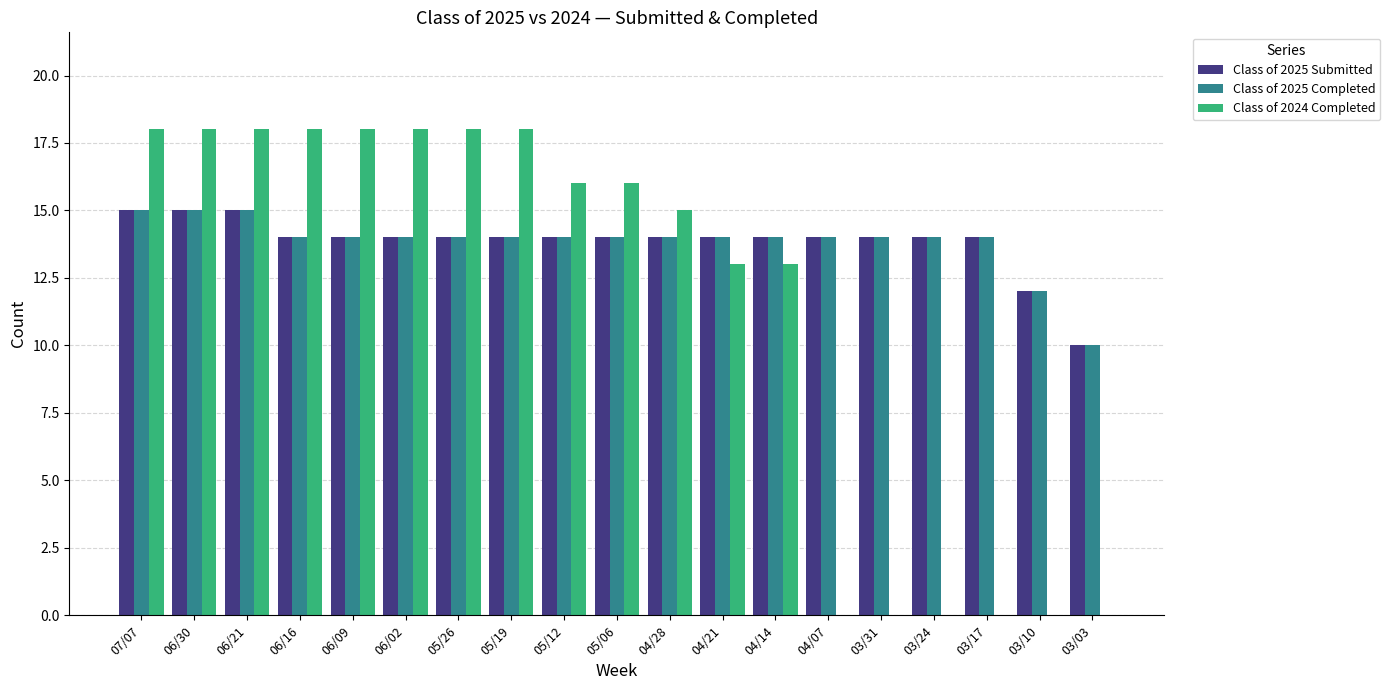

What is the greatest value displayed?

18